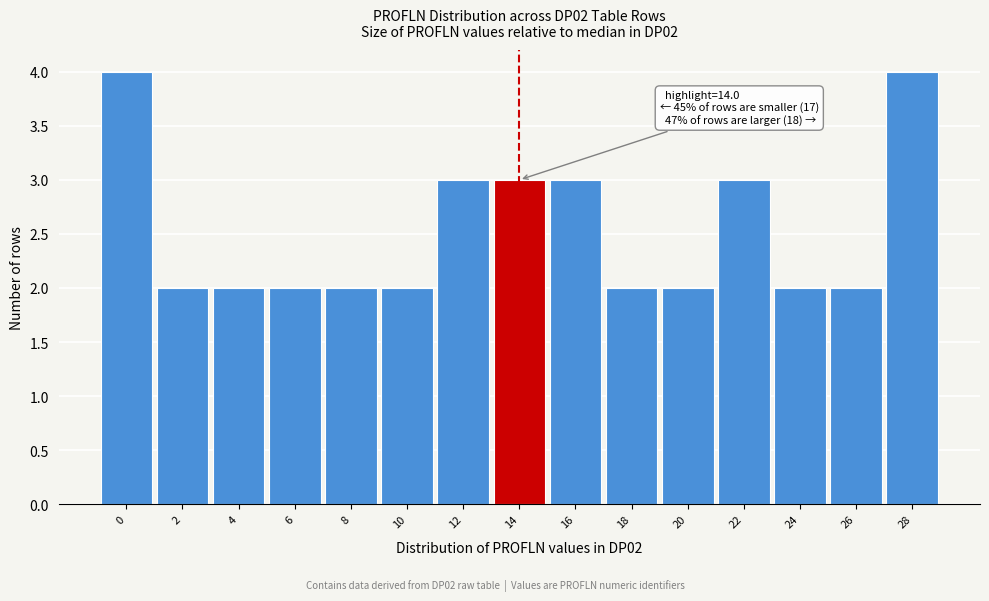

Reading right to left, extract all data points from this chart.

28=4	26=2	24=2	22=3	20=2	18=2	16=3	14=3	12=3	10=2	8=2	6=2	4=2	2=2	0=4